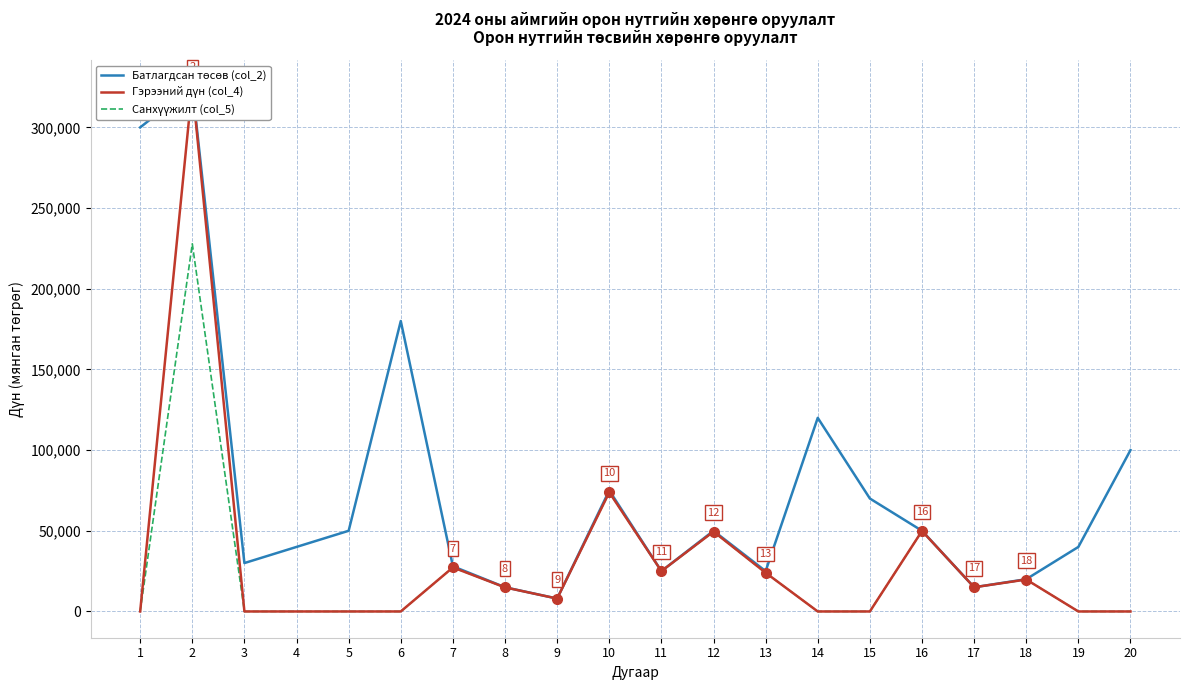

What is the difference between the maximum and minimum values in the Батлагдсан төсөв (col_2) series?

317500.0